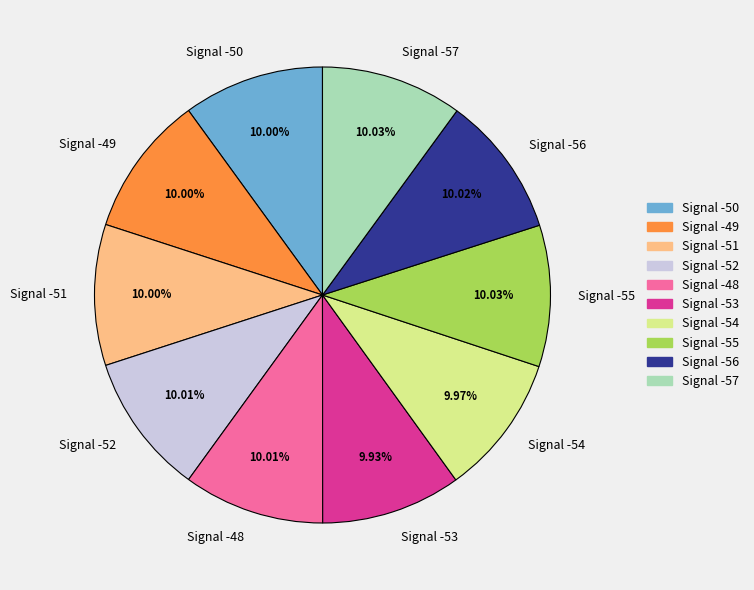

Does Signal -48 account for over 50% of the chart?

No